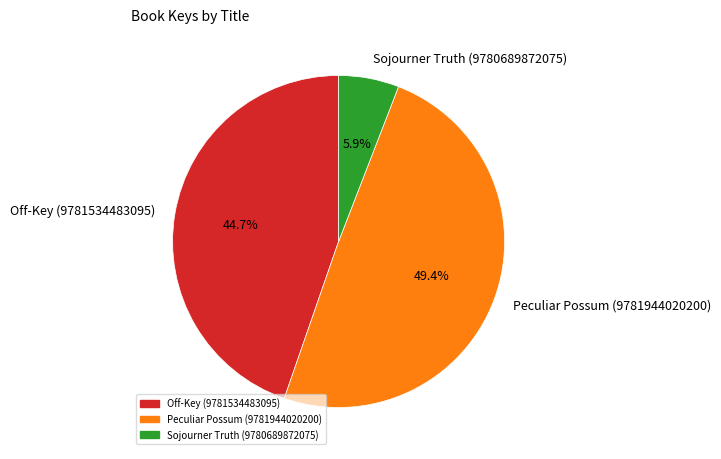

To the nearest percent, what is the difference between the Off-Key (9781534483095) and Peculiar Possum (9781944020200) slice percentages?

5%